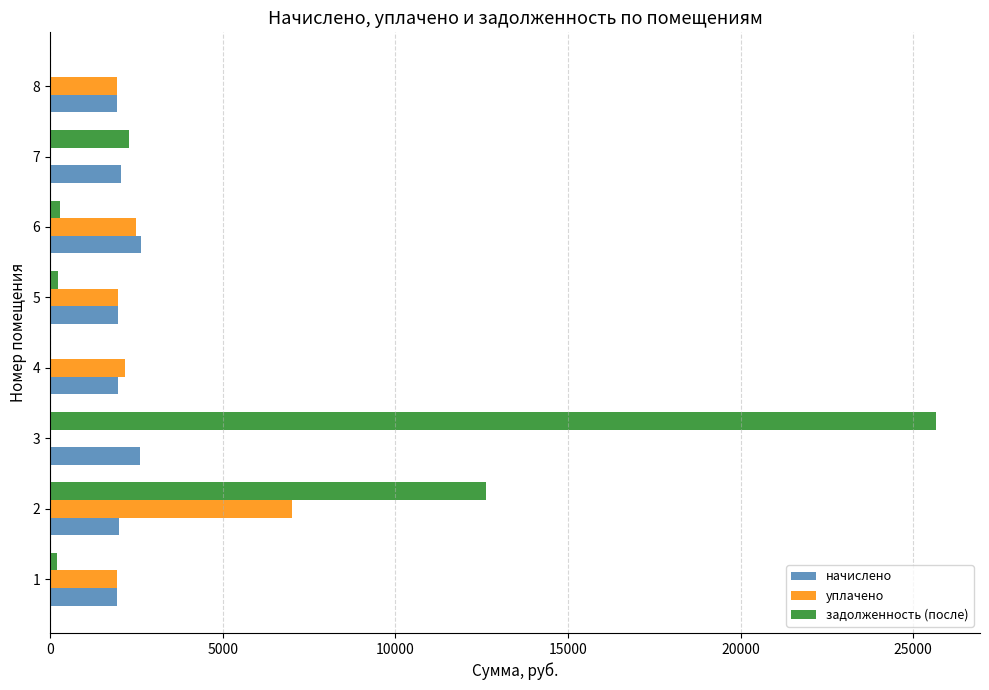

What is the highest value of the начислено series?

2623.5